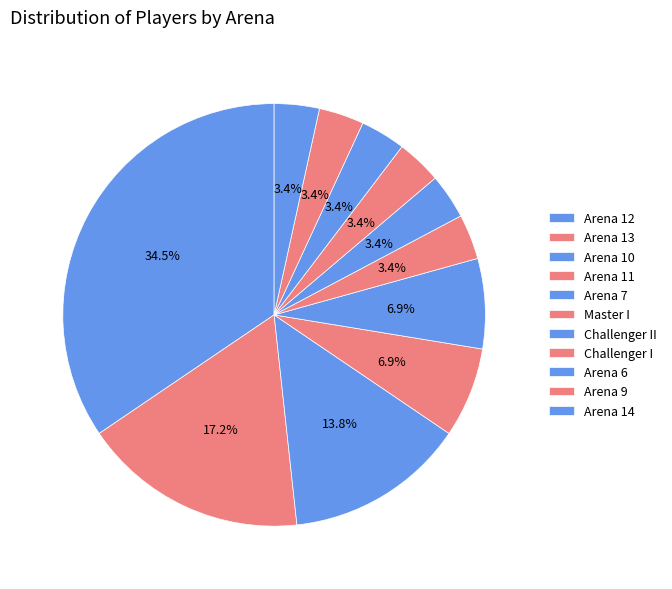

What percentage is NOT represented by Master I?

96.6%